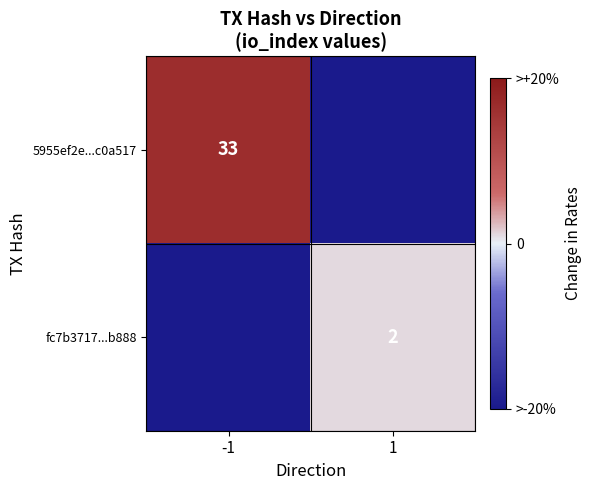

True or false: fc7b3717...b888 has a value of 2 at 1.

True